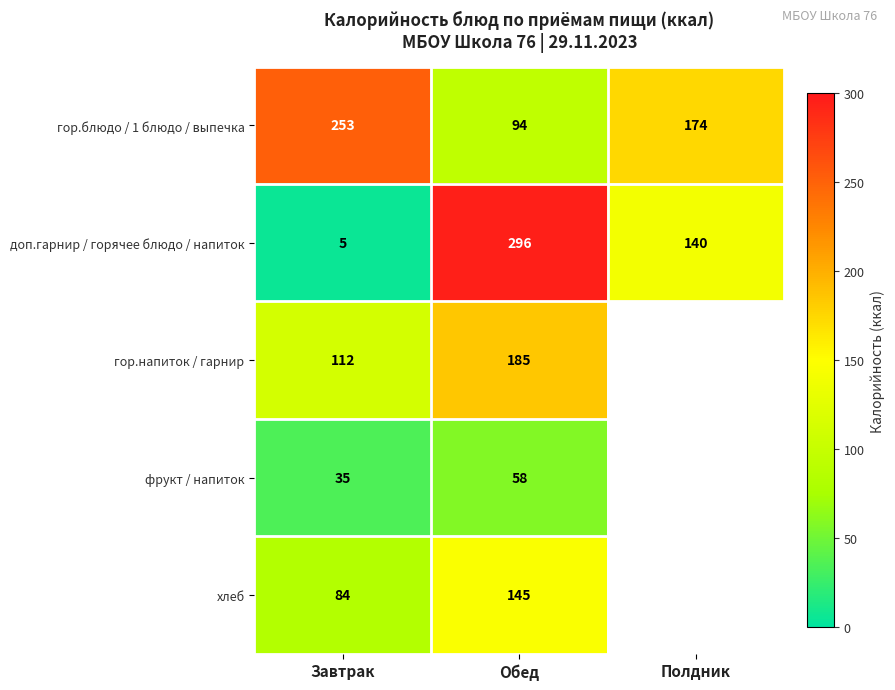

The фрукт / напиток series shows 58 at Обед. True or false?

True